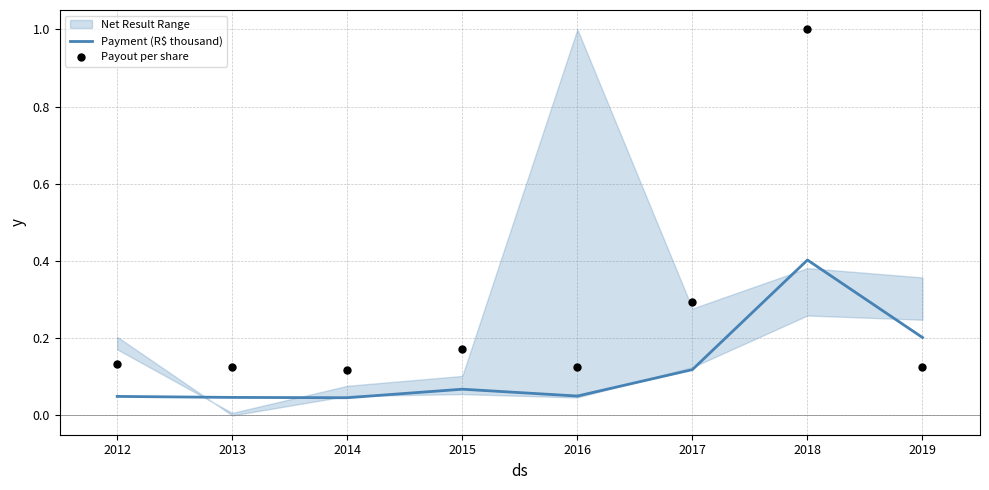

True or false: Payment (R$ thousand) has a value of 0.0 at 2016.

False